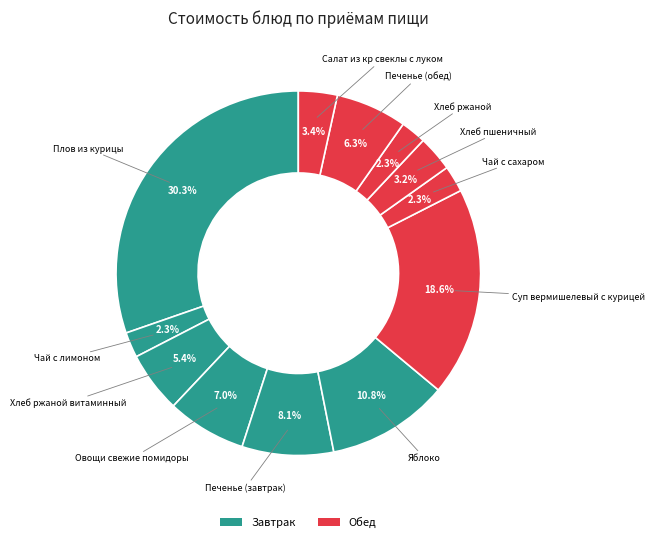

To the nearest percent, what is the average slice percentage?

8%